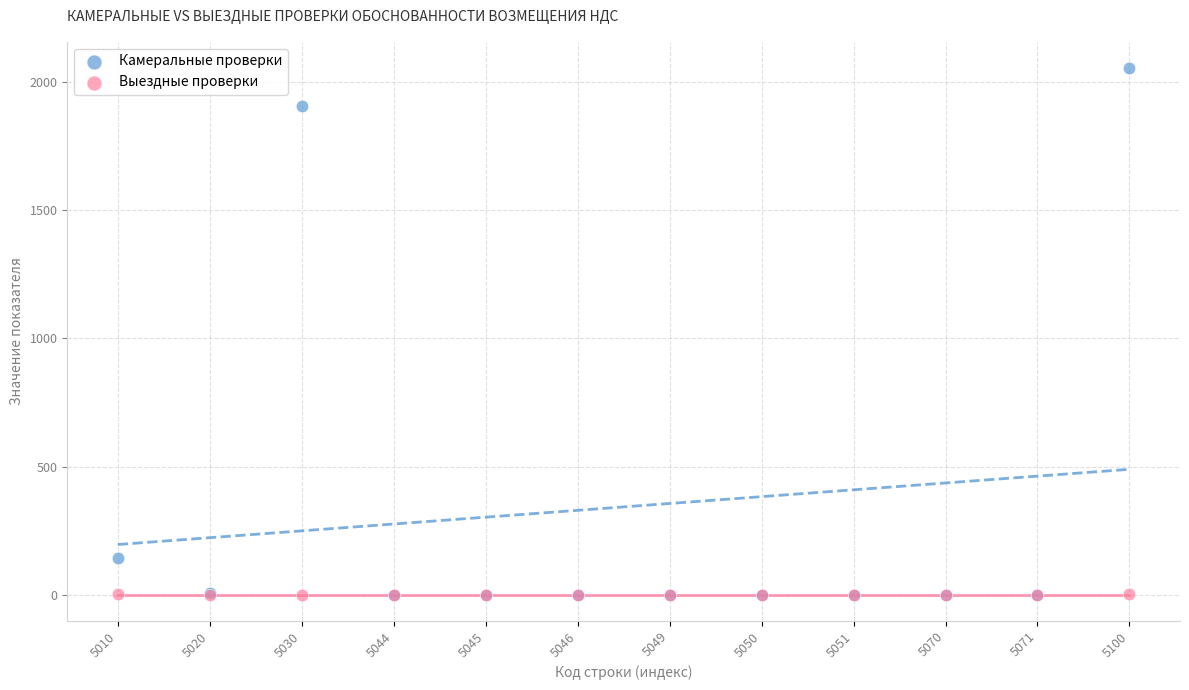

Which series has the widest spread of Y values?

Камеральные проверки